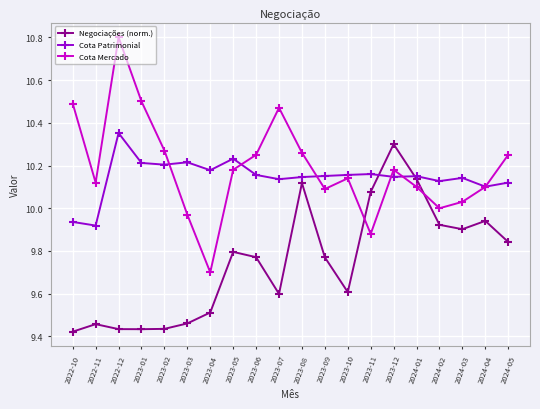

Where do Cota Patrimonial and Cota Mercado first cross each other?

2023-02 and 2023-03